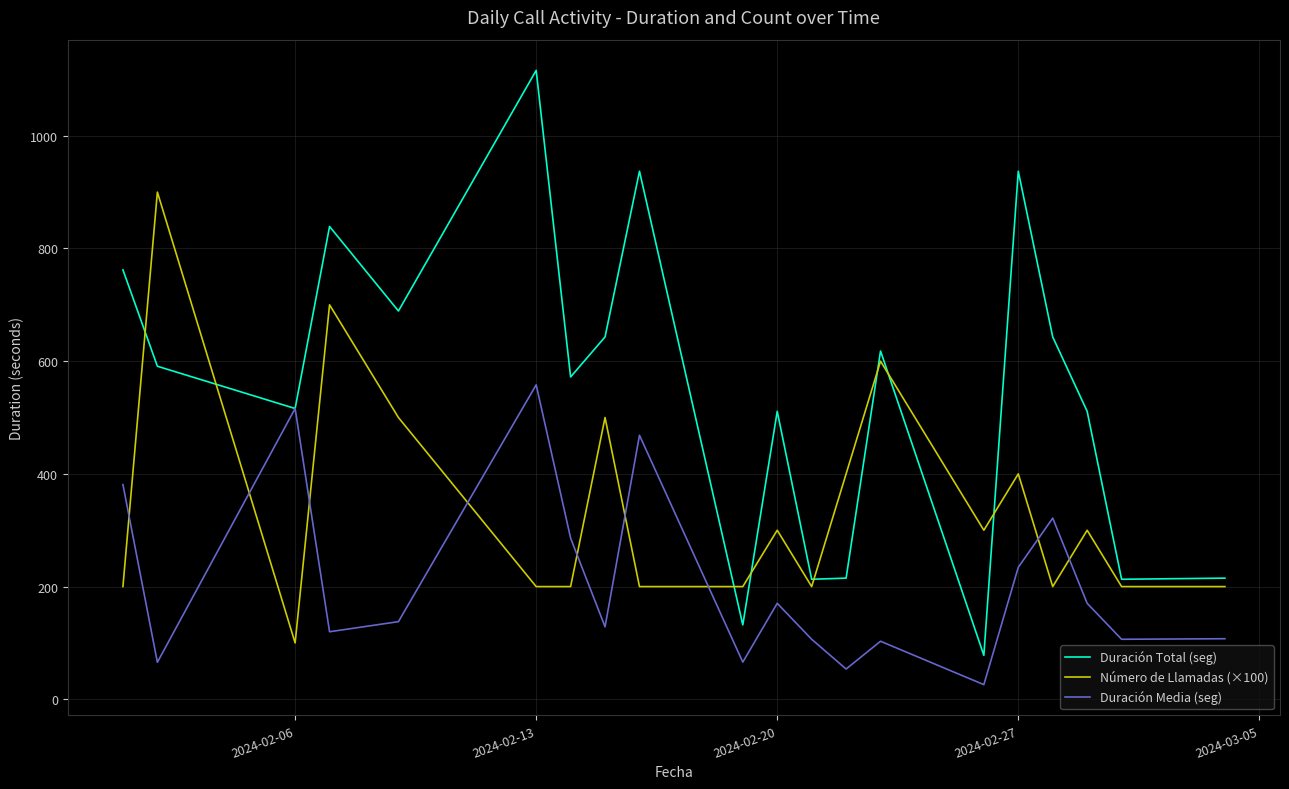

Does the chart display data point markers on the line(s)?

No